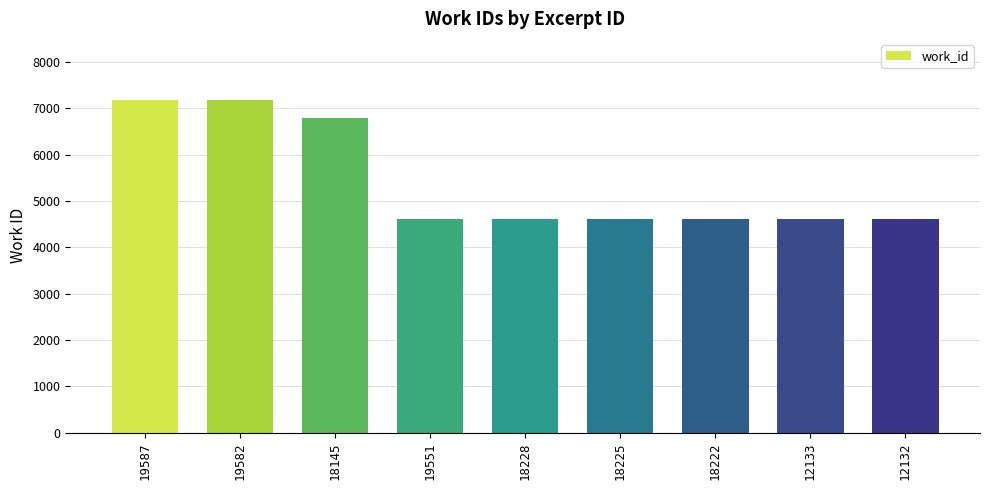

What is the ratio of the value at 12132 to the value at 19551?

1.0